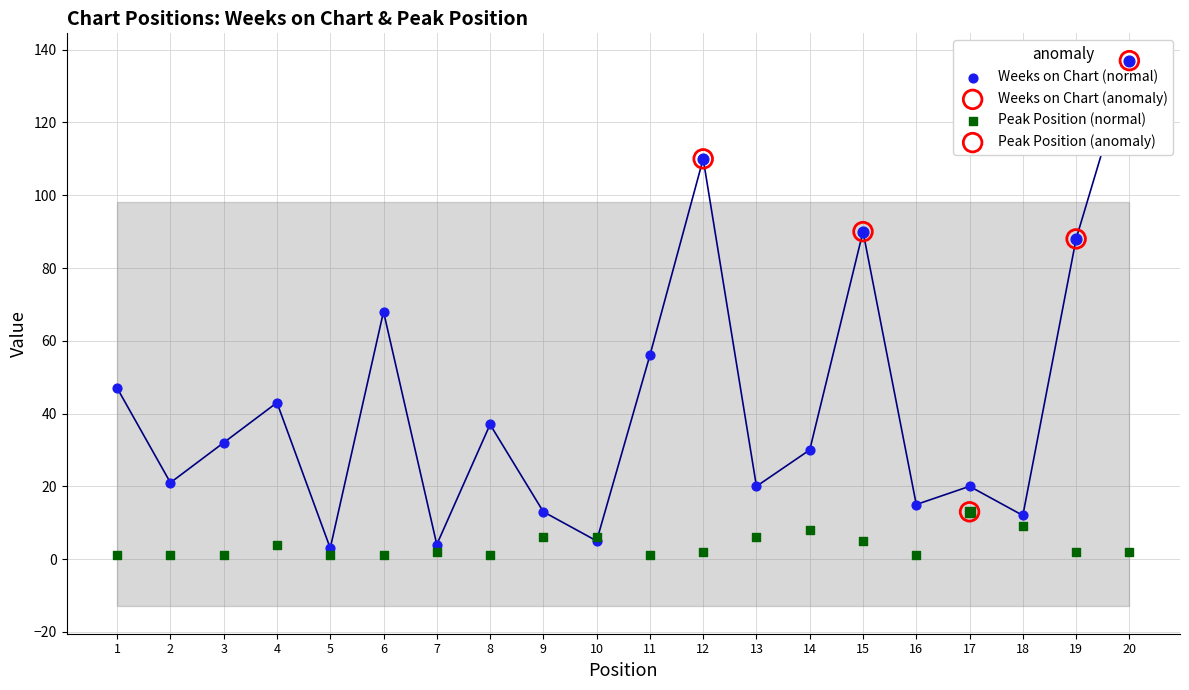

Which has a higher value, 19 or 2?

19